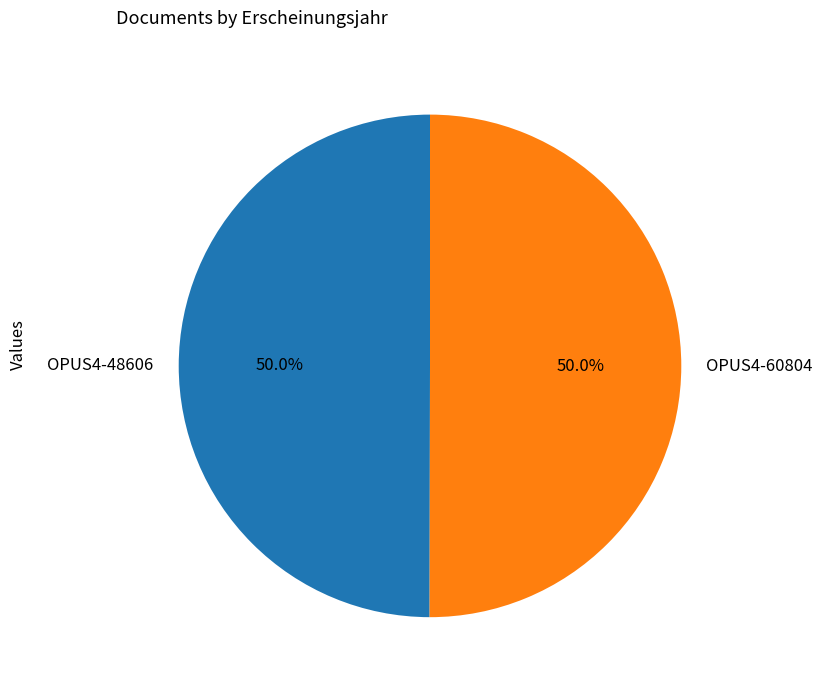

The OPUS4-48606 slice represents 50% of the pie. True or false?

True